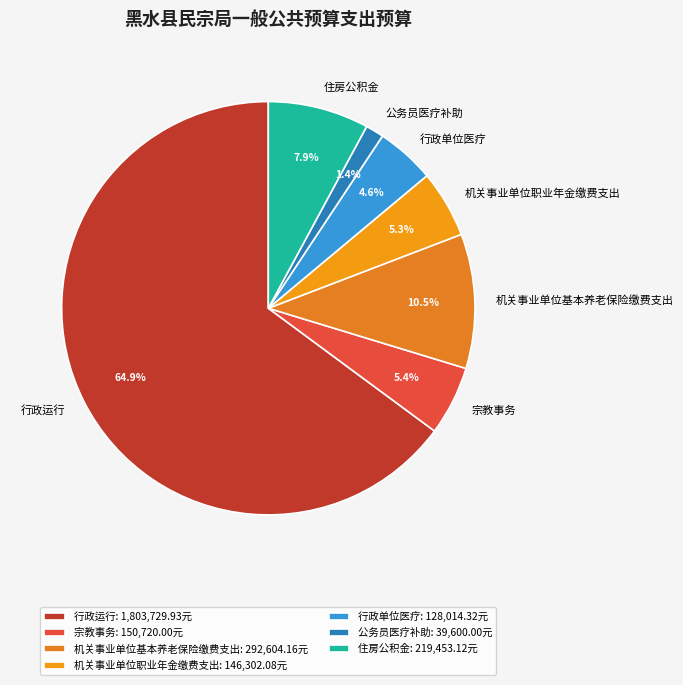

To the nearest percent, what portion does 住房公积金 represent?

8%